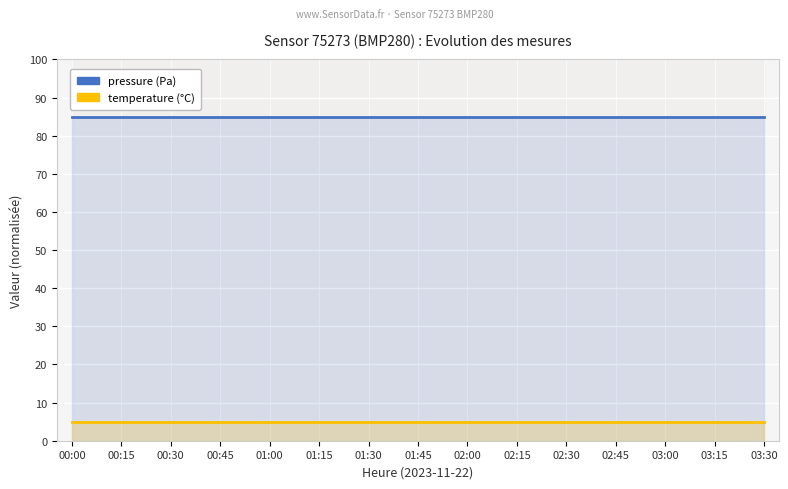

Between 02:00 and 03:30, which series saw the biggest shift?

pressure